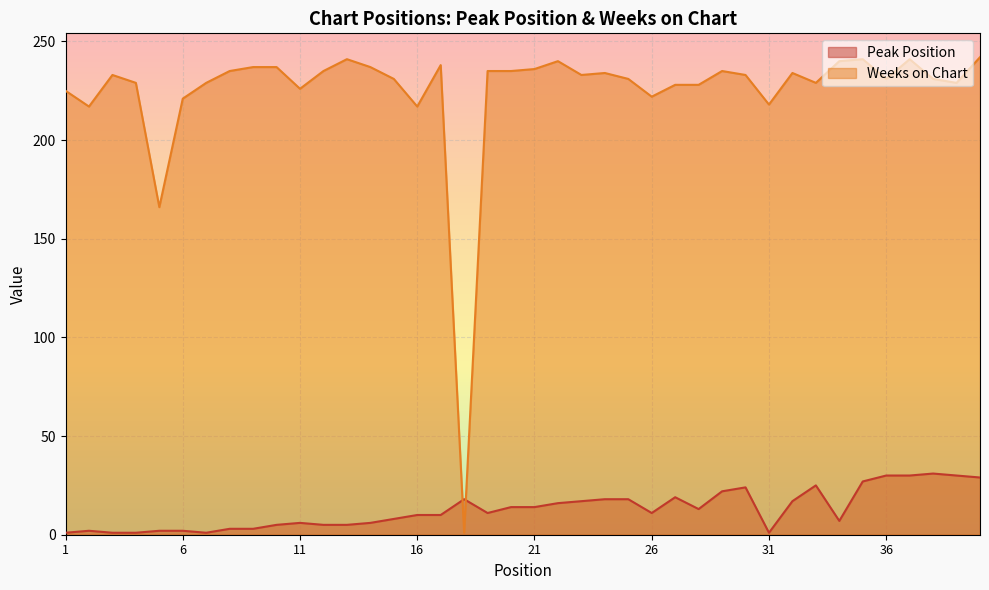

What value does the Peak Position series have at 21, to the nearest 10?

10